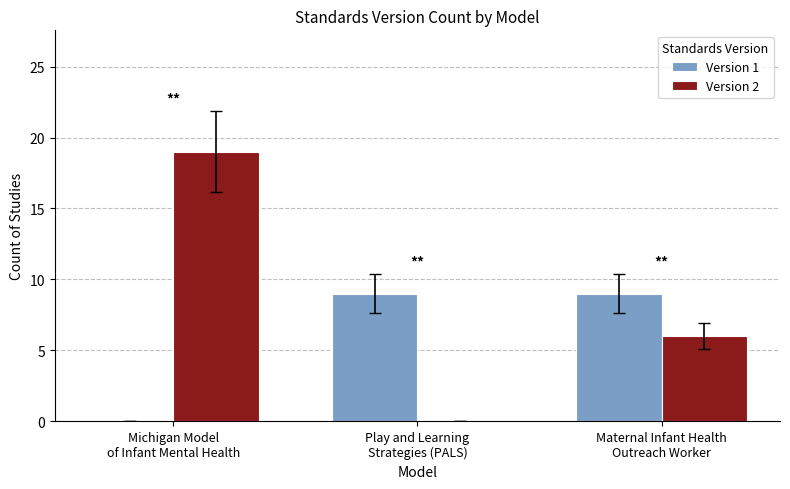

What is the greatest value displayed?

19